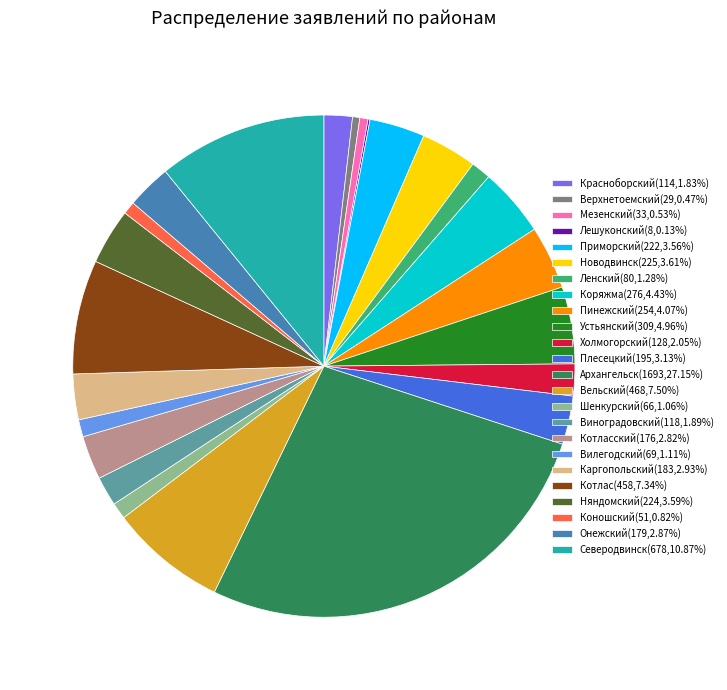

Combined, do Котласский(176,2.82%) and Котлас(458,7.34%) account for over 50%?

No